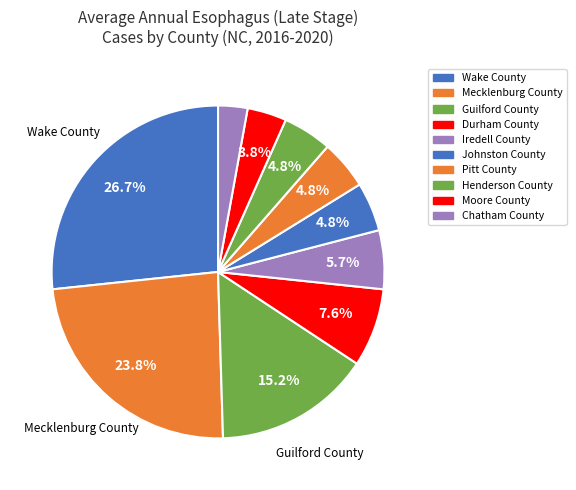

How many segments does this pie chart have?

10